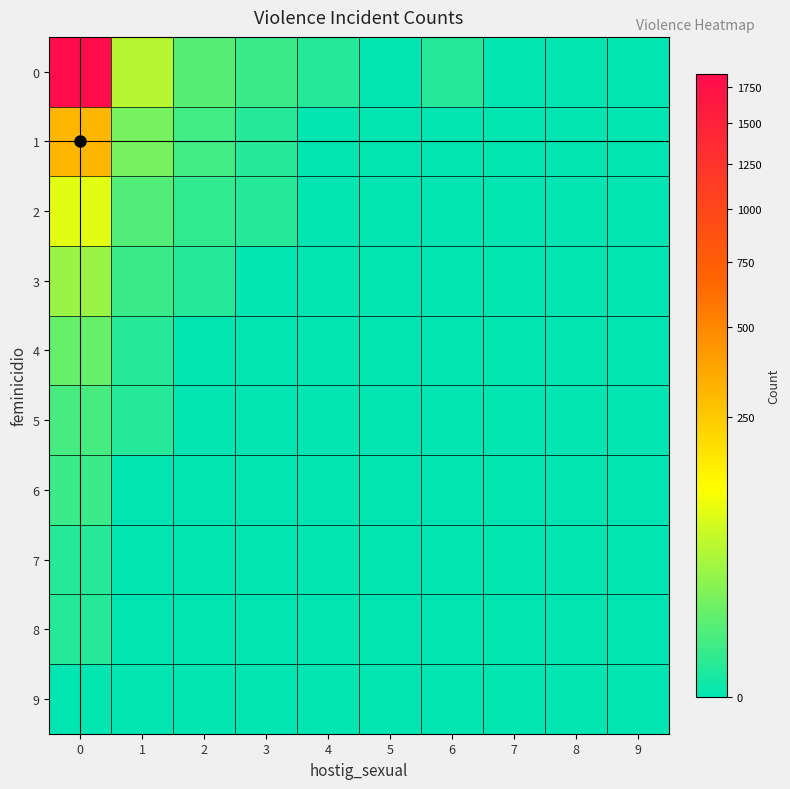

At how many categories does at least one series exceed 555?

1